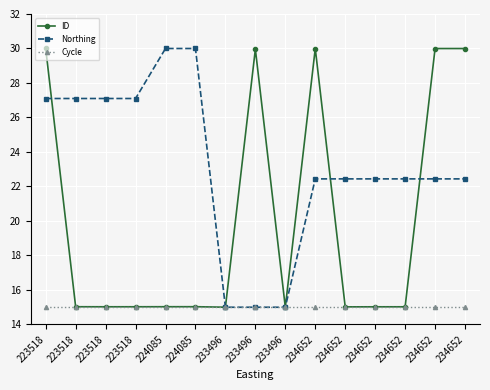

After their last crossing, which series has the higher values: Northing or ID?

ID